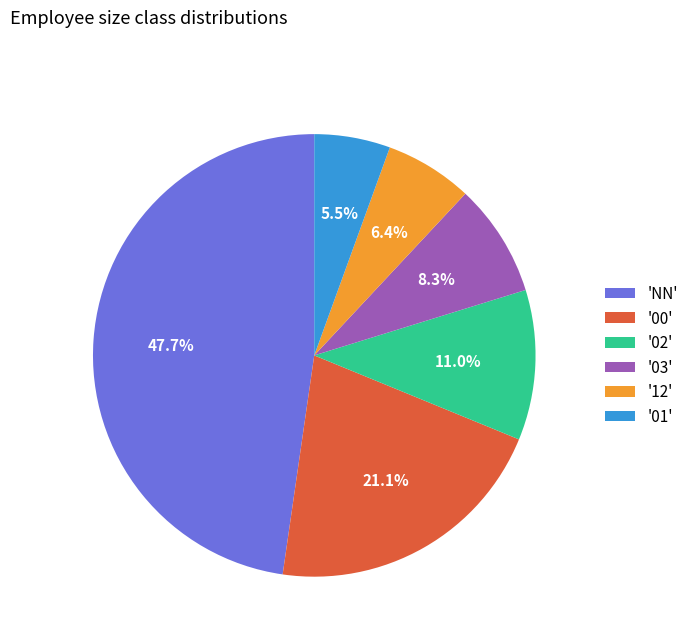

How many segments does this pie chart have?

6